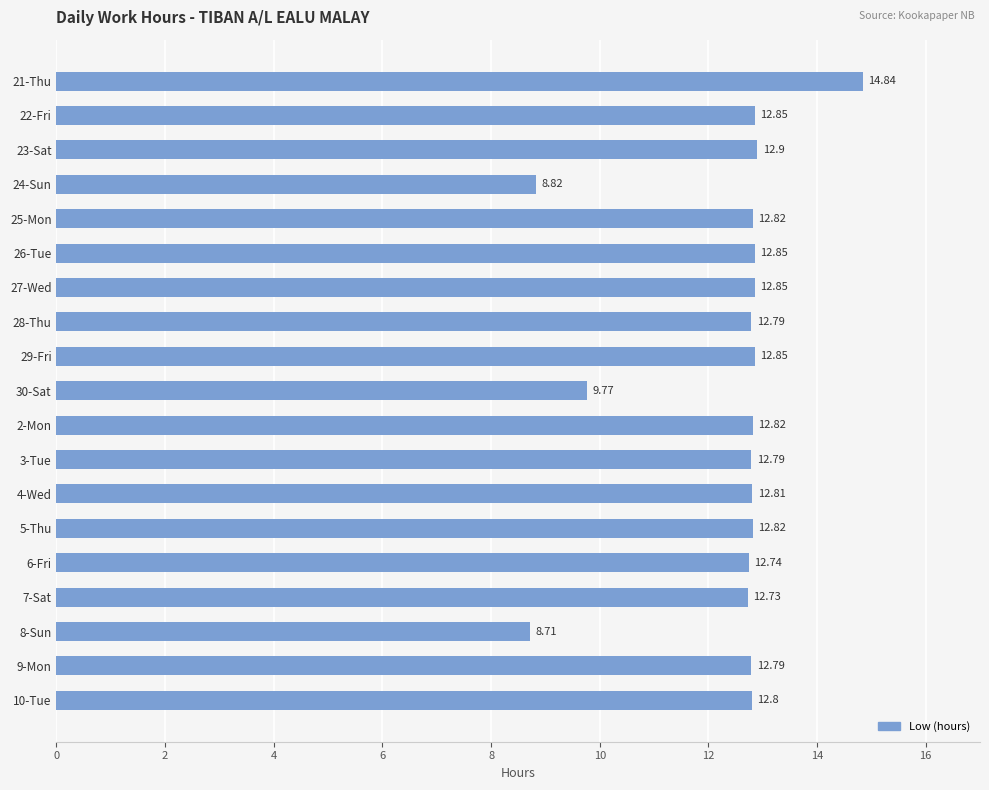

Which has a higher value, 27-Wed or 7-Sat?

27-Wed